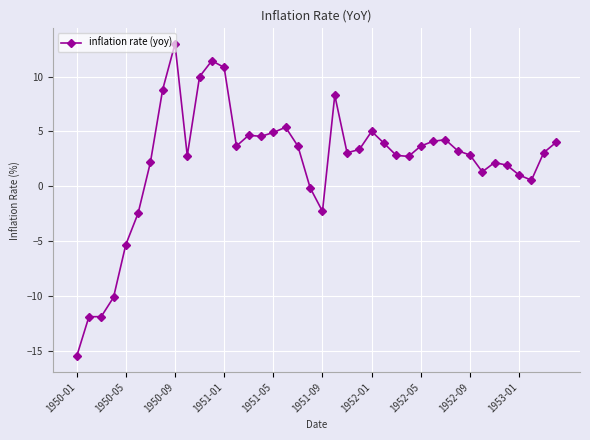

What is the maximum value shown in the chart?

13.0